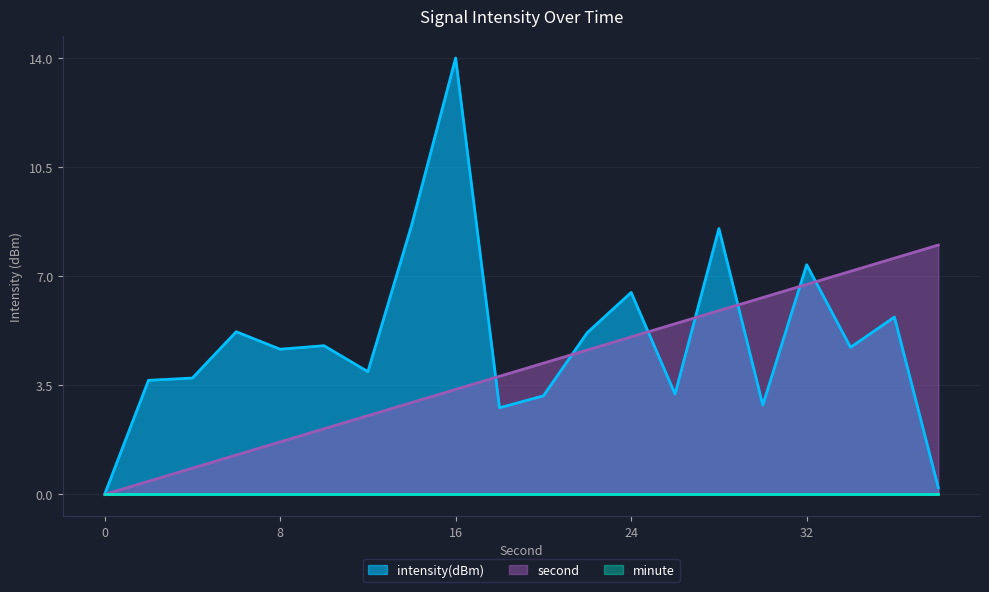

Is it true that second equals 7.6 at 36?

True